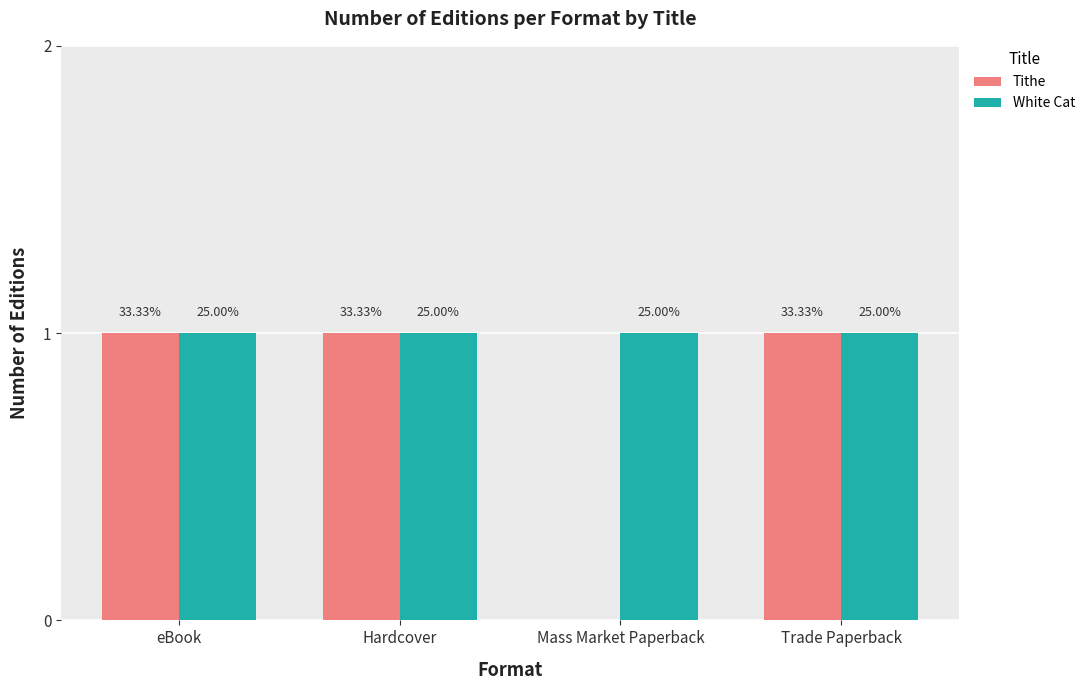

Which series has the largest total across all categories?

White Cat